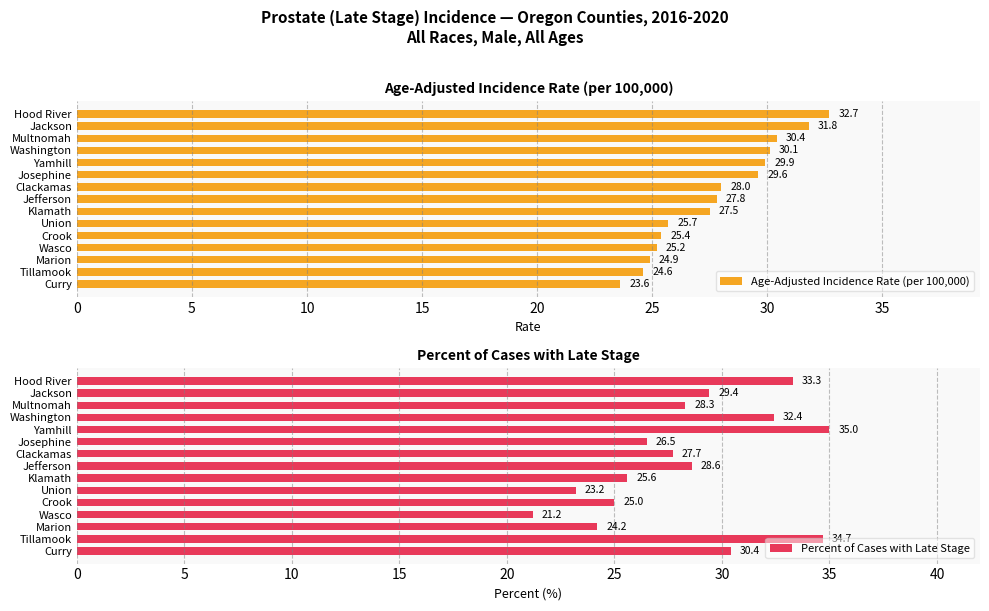

At which label does Age-Adjusted Incidence Rate (per 100,000) reach its minimum?

Curry